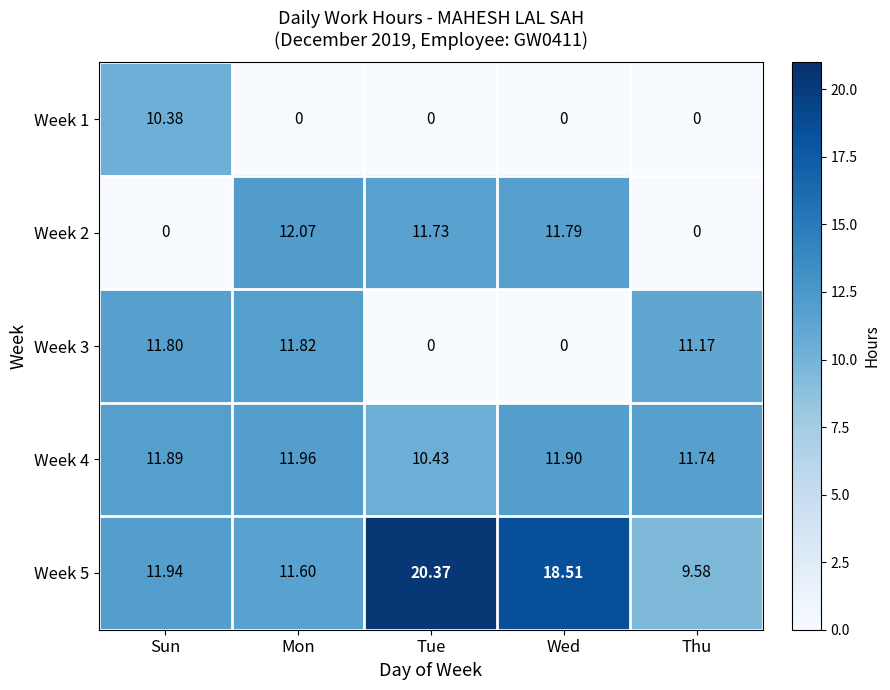

Where does the Week 3 series first go above 11?

Sun